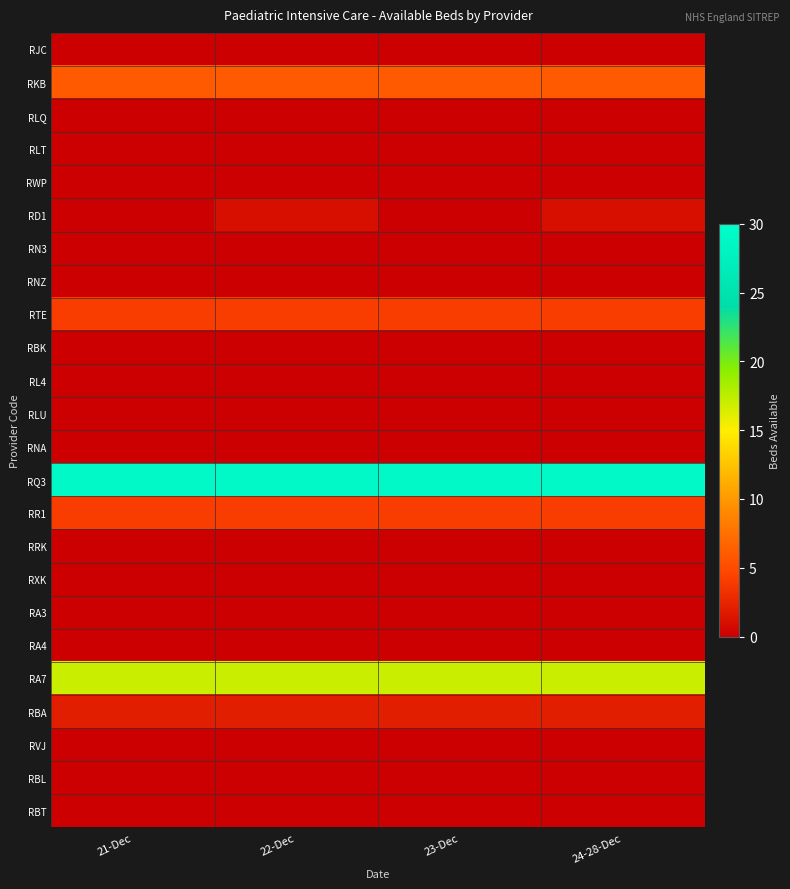

Reading right to left, transcribe all the data shown in this chart.

RJC: 24-28-Dec=0	23-Dec=0	22-Dec=0	21-Dec=0
RKB: 24-28-Dec=6	23-Dec=6	22-Dec=6	21-Dec=6
RLQ: 24-28-Dec=0	23-Dec=0	22-Dec=0	21-Dec=0
RLT: 24-28-Dec=0	23-Dec=0	22-Dec=0	21-Dec=0
RWP: 24-28-Dec=0	23-Dec=0	22-Dec=0	21-Dec=0
RD1: 24-28-Dec=1	23-Dec=0	22-Dec=1	21-Dec=0
RN3: 24-28-Dec=0	23-Dec=0	22-Dec=0	21-Dec=0
RNZ: 24-28-Dec=0	23-Dec=0	22-Dec=0	21-Dec=0
RTE: 24-28-Dec=4	23-Dec=4	22-Dec=4	21-Dec=4
RBK: 24-28-Dec=0	23-Dec=0	22-Dec=0	21-Dec=0
RL4: 24-28-Dec=0	23-Dec=0	22-Dec=0	21-Dec=0
RLU: 24-28-Dec=0	23-Dec=0	22-Dec=0	21-Dec=0
RNA: 24-28-Dec=0	23-Dec=0	22-Dec=0	21-Dec=0
RQ3: 24-28-Dec=29	23-Dec=29	22-Dec=29	21-Dec=29
RR1: 24-28-Dec=4	23-Dec=4	22-Dec=4	21-Dec=4
RRK: 24-28-Dec=0	23-Dec=0	22-Dec=0	21-Dec=0
RXK: 24-28-Dec=0	23-Dec=0	22-Dec=0	21-Dec=0
RA3: 24-28-Dec=0	23-Dec=0	22-Dec=0	21-Dec=0
RA4: 24-28-Dec=0	23-Dec=0	22-Dec=0	21-Dec=0
RA7: 24-28-Dec=17	23-Dec=17	22-Dec=17	21-Dec=17
RBA: 24-28-Dec=2	23-Dec=2	22-Dec=2	21-Dec=2
RVJ: 24-28-Dec=0	23-Dec=0	22-Dec=0	21-Dec=0
RBL: 24-28-Dec=0	23-Dec=0	22-Dec=0	21-Dec=0
RBT: 24-28-Dec=0	23-Dec=0	22-Dec=0	21-Dec=0